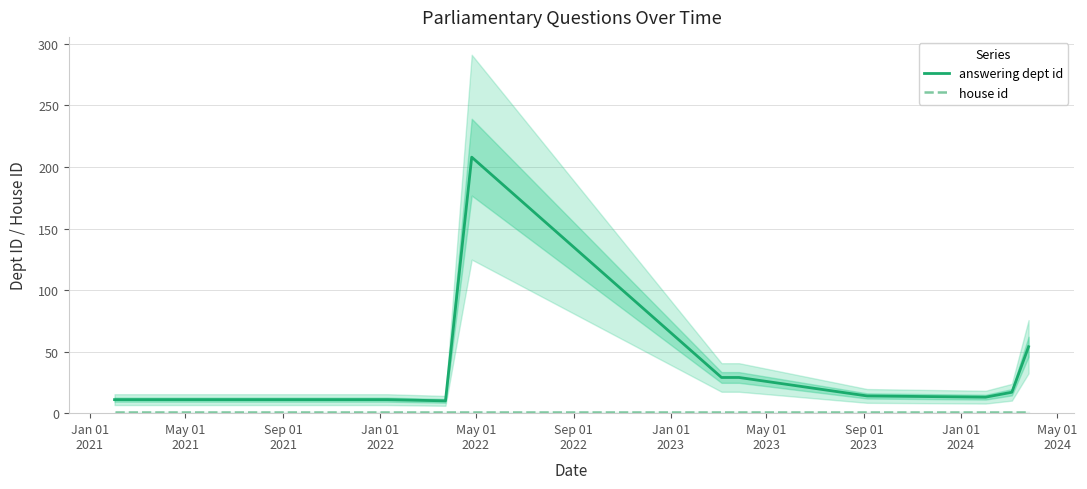

True or false: house id and answering dept id cross at least once.

False